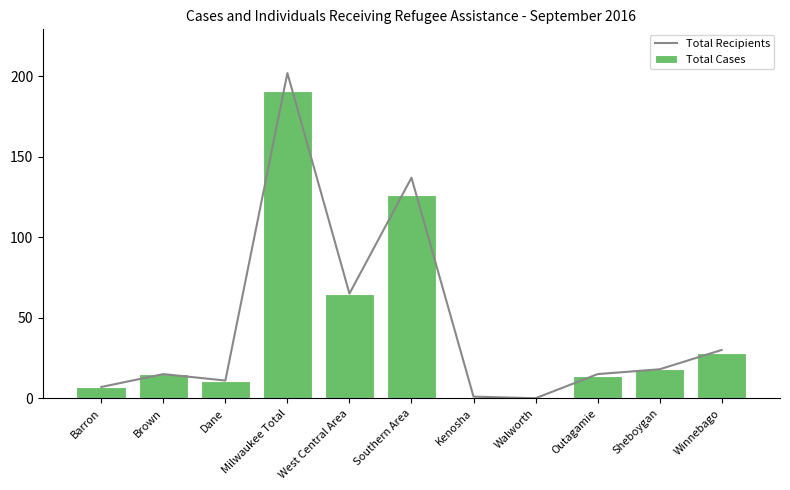

Which series changed the most between Dane and Southern Area?

Total Recipients